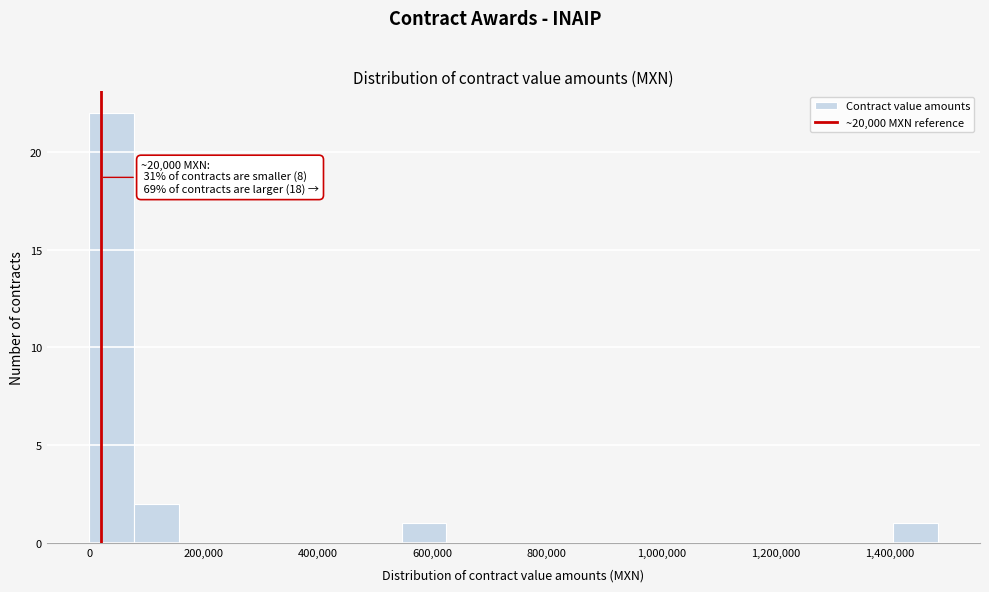

Around what value on the x-axis is the tallest bar? Give the approximate position of its centre, as read against the axis.

40000